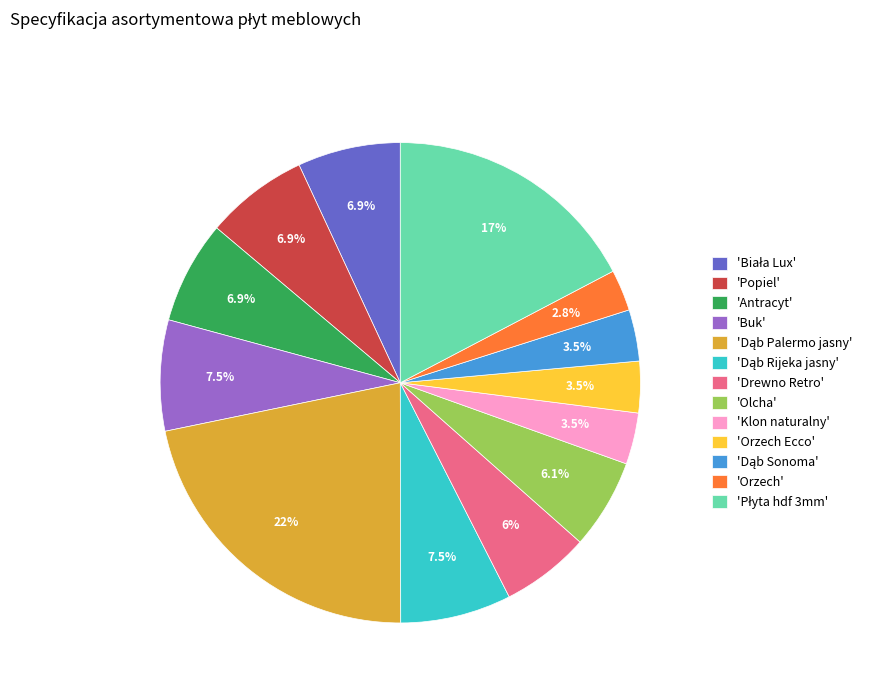

Is the sum of 'Drewno Retro' and 'Popiel' greater than half?

No